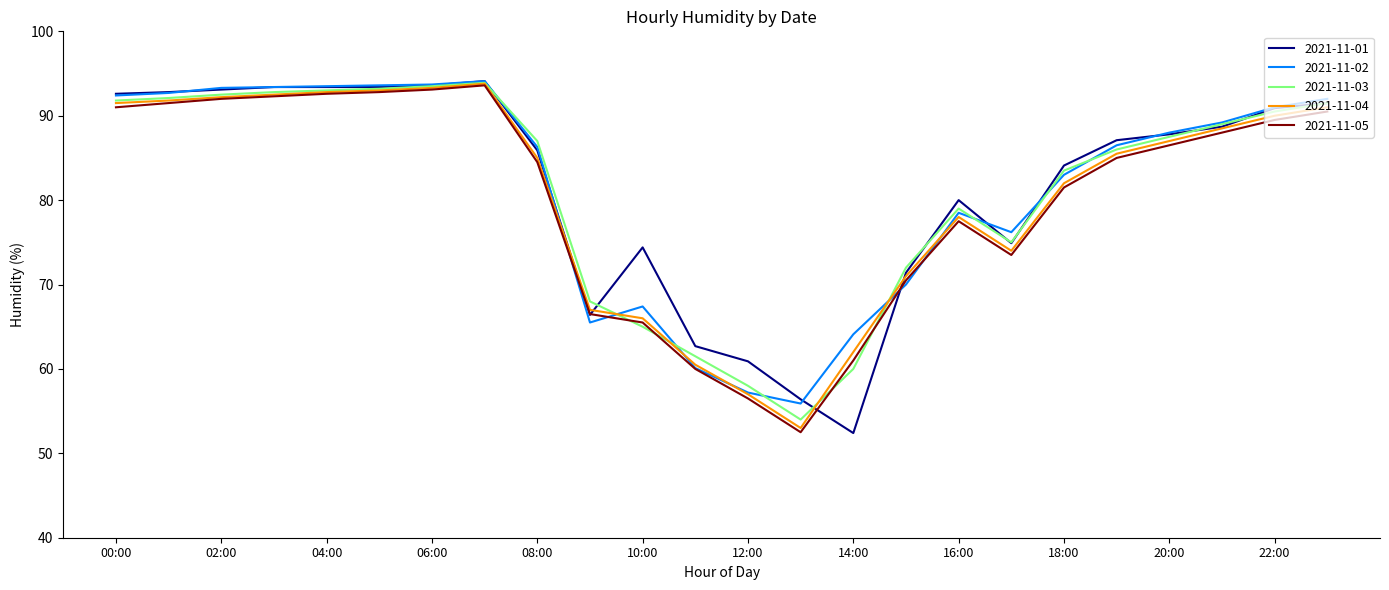

What is the maximum value for 2021-11-02?

94.1